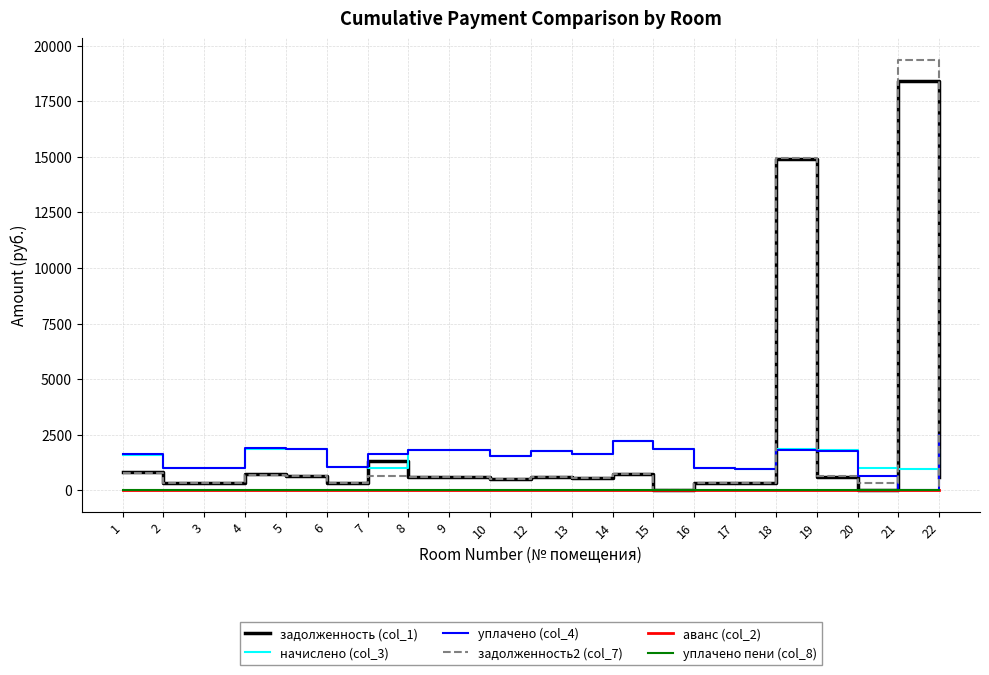

What is the average value of the уплачено пени (col_8) series?

0.3